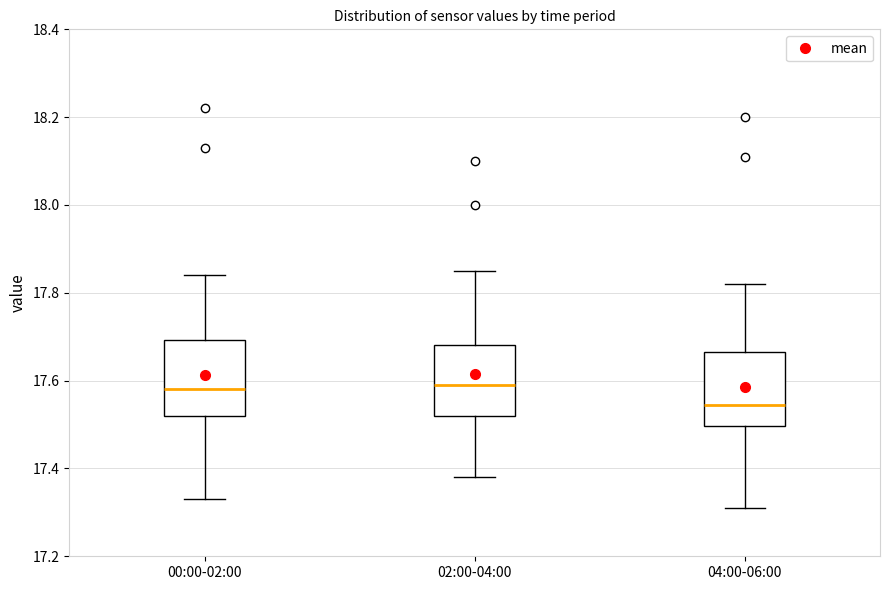

Reading left to right, transcribe this box plot: for each box, give where its median line is, the range the box spans, and where its two whiskers end, as read against the y-axis. The values are not printed on the chart, so give them approximately, as read against the axis.

00:00-02:00: median 17.58, box 17.52 to 17.70, whiskers 17.34 to 17.84
02:00-04:00: median 17.60, box 17.52 to 17.68, whiskers 17.38 to 17.86
04:00-06:00: median 17.54, box 17.50 to 17.66, whiskers 17.32 to 17.82